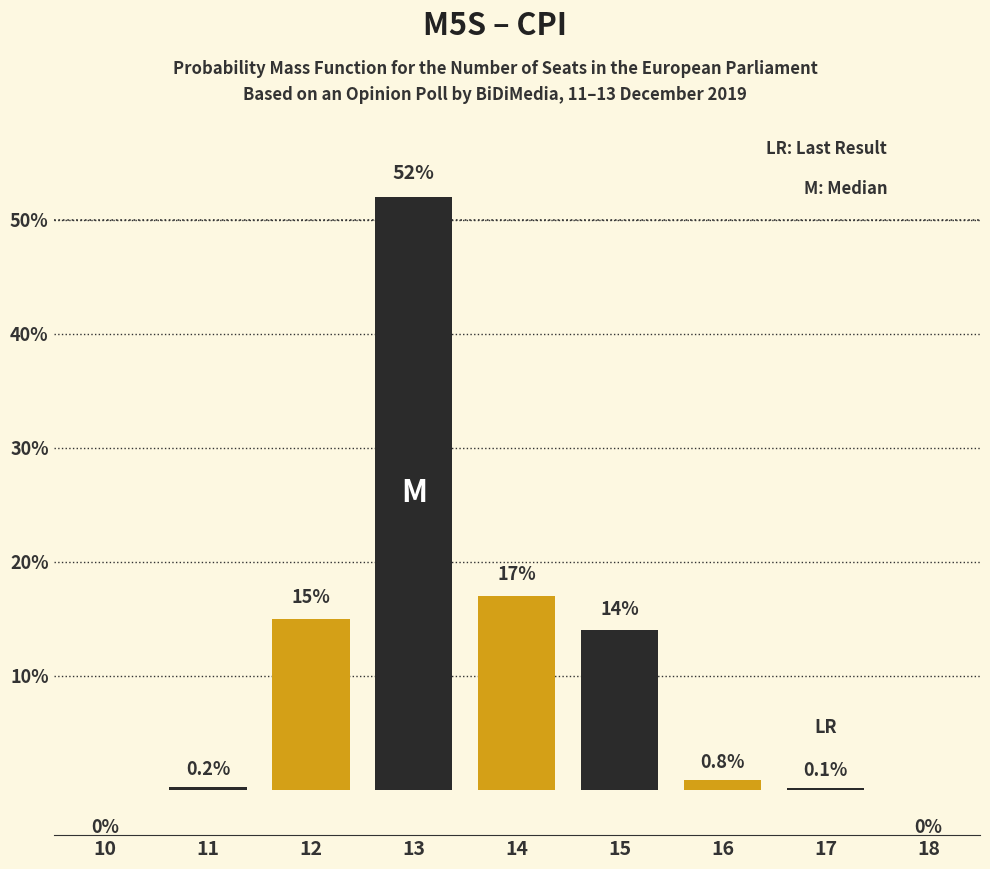

Reading right to left, transcribe all the data shown in this chart.

18=0.0	17=0.1	16=0.8	15=14.0	14=17.0	13=52.0	12=15.0	11=0.2	10=0.0